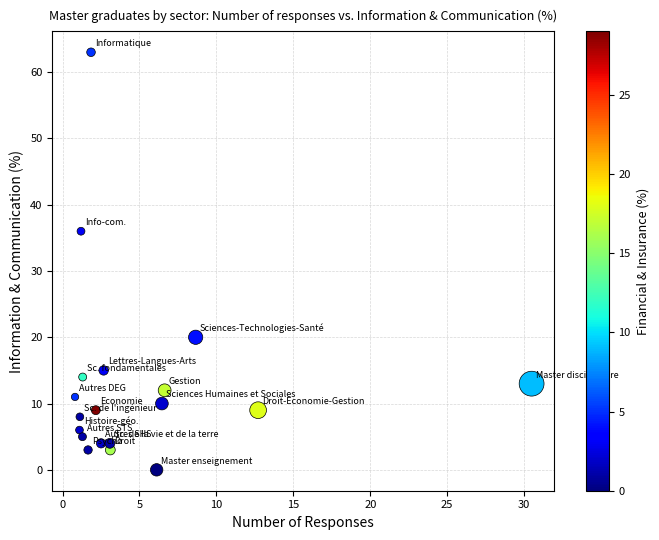

What Y value in the scatter plot is closest to 31?

36